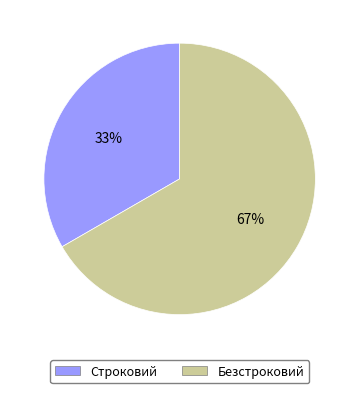

Between Безстроковий and Строковий, which is larger?

Безстроковий